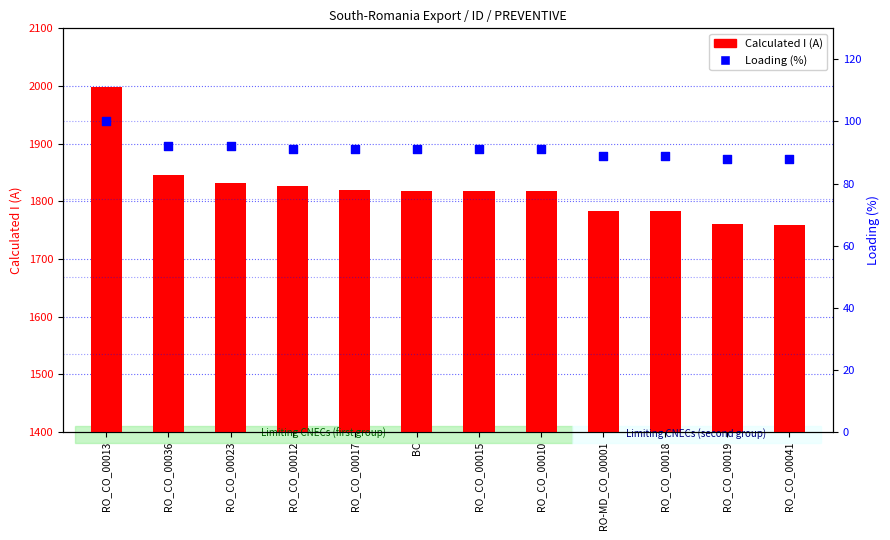

At which category is the sum across all series the highest?

RO_CO_00013